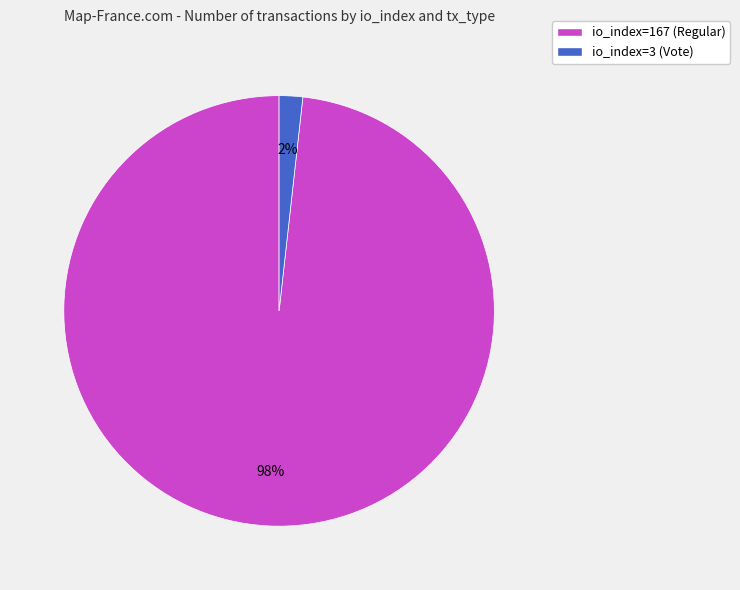

How many slices are in this pie chart?

2